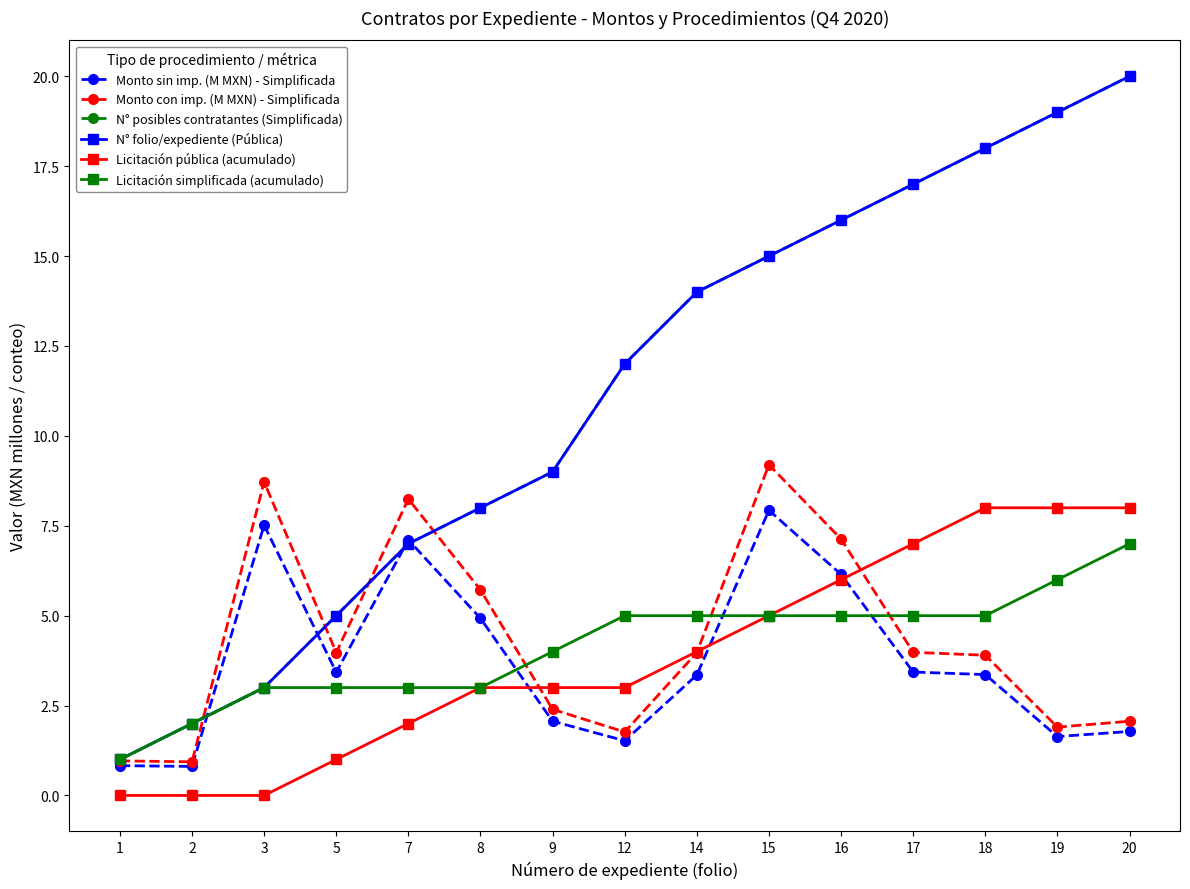

In Monto sin imp. (M MXN) - Simplificada, how many points are higher than both neighbors (excluding endpoints)?

3